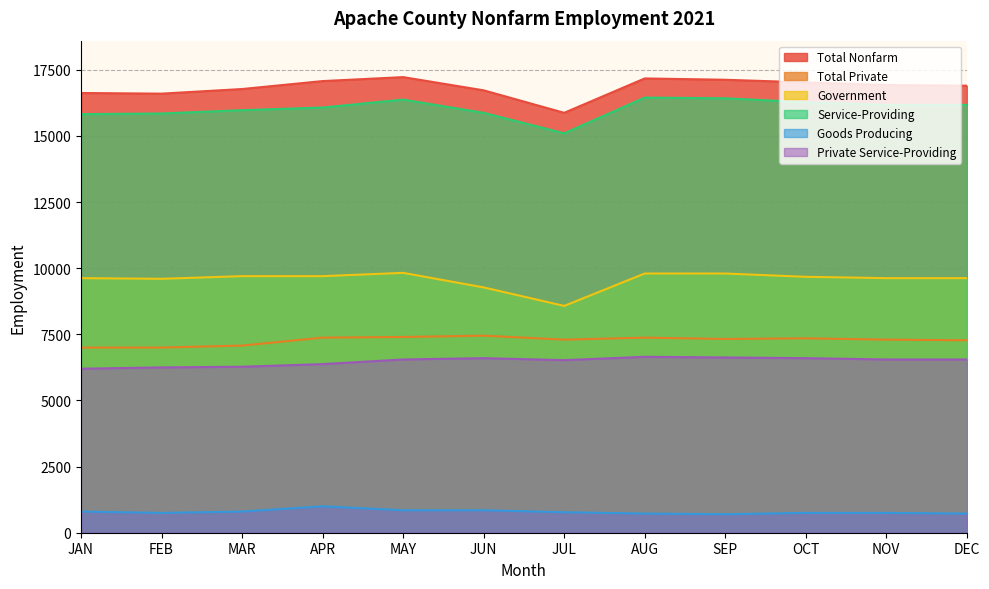

What position from the left is DEC?

12